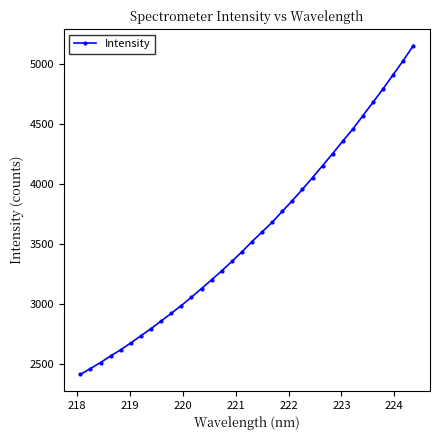

What is the sum of all values?

121804.2